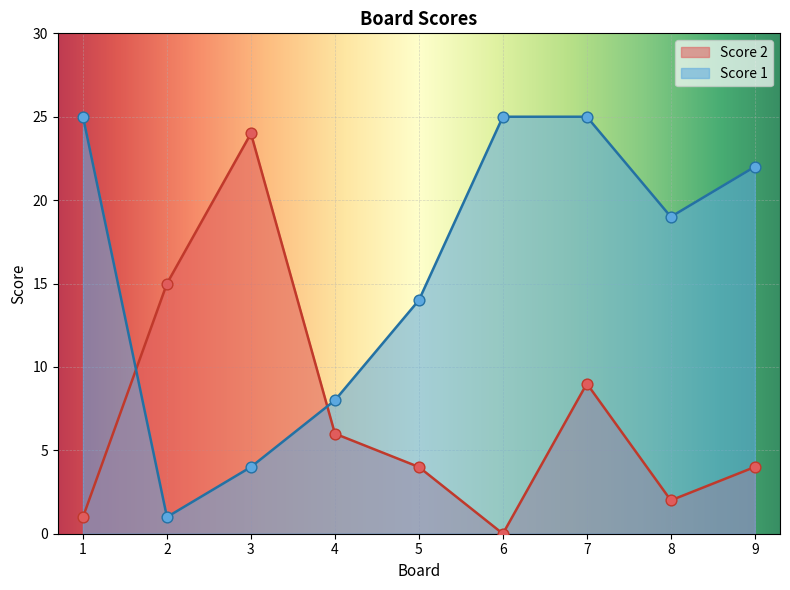

Which series contains the lowest Y value?

Score 2